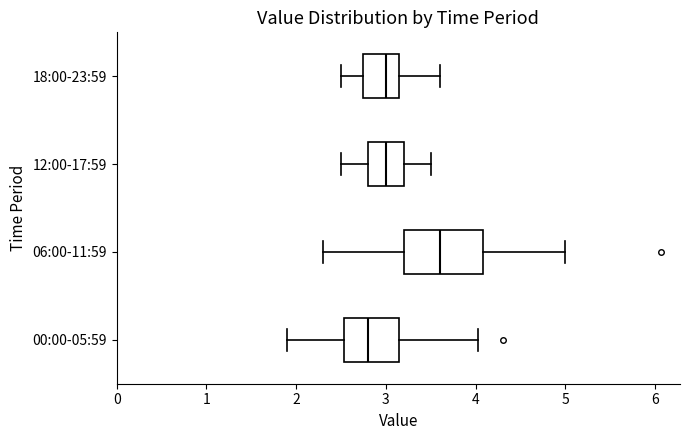

Reading bottom to top, transcribe this box plot: for each box, give where its median line is, the range the box spans, and where its two whiskers end, as read against the x-axis. The values are not printed on the chart, so give them approximately, as read against the axis.

00:00-05:59: median 2.8, box 2.5 to 3.2, whiskers 1.9 to 4.0
06:00-11:59: median 3.6, box 3.2 to 4.1, whiskers 2.3 to 5.0
12:00-17:59: median 3.0, box 2.8 to 3.2, whiskers 2.5 to 3.5
18:00-23:59: median 3.0, box 2.8 to 3.2, whiskers 2.5 to 3.6